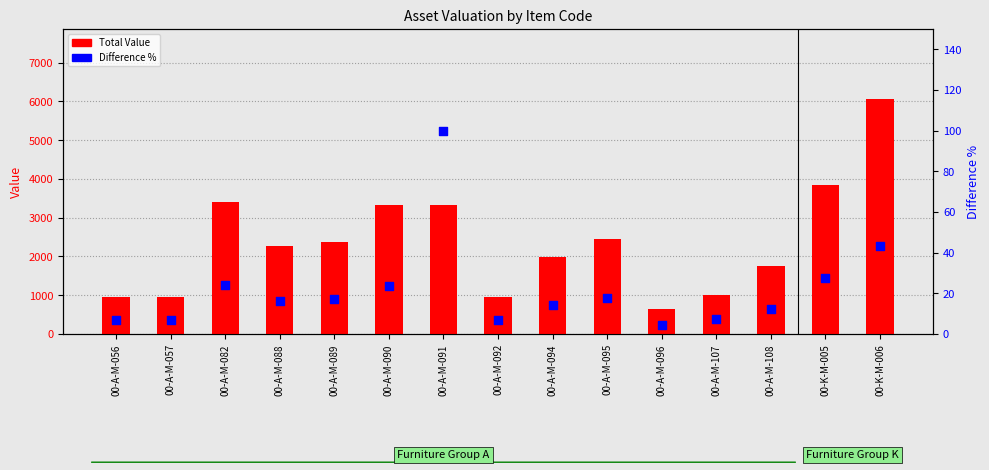

At which category is the sum across all series the highest?

00-K-M-006